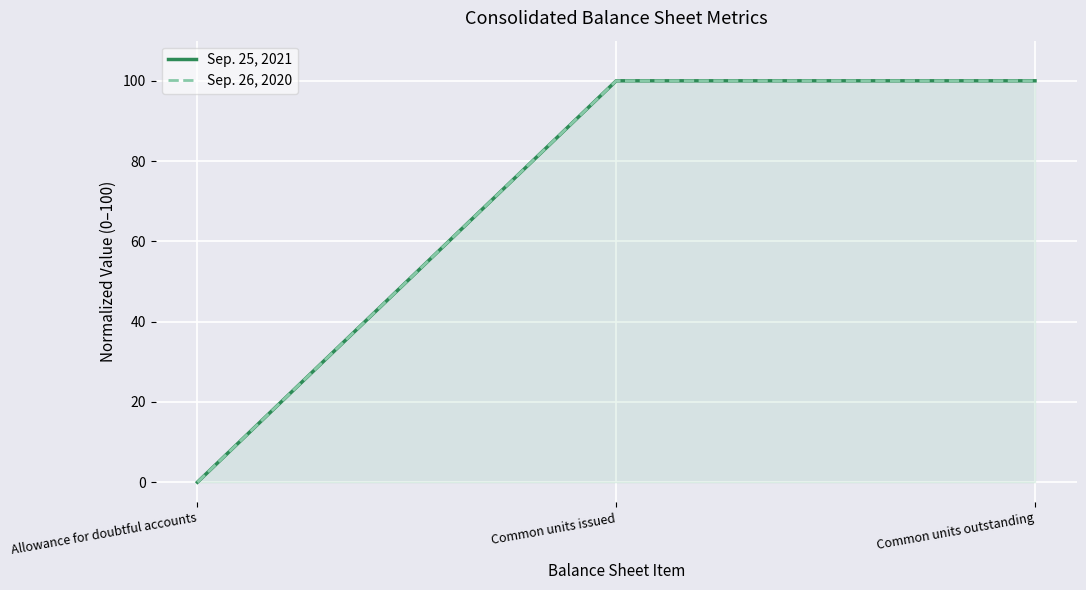

What is the label of the 3rd point from the left?

Common units outstanding